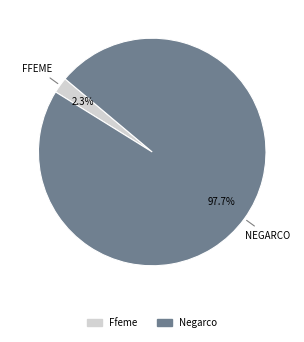

Does Negarco account for over 50% of the chart?

Yes